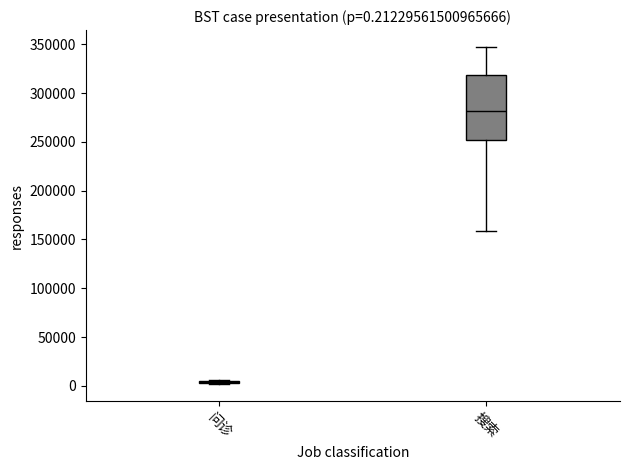

Which box is the tallest, from its lower edge to its upper edge?

搜索